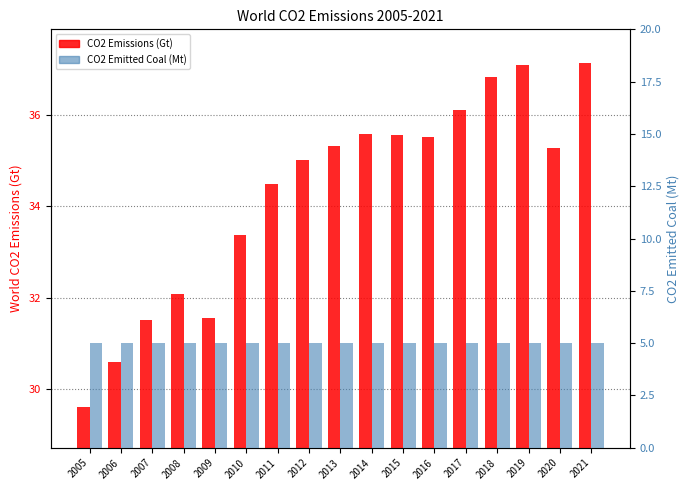

How many bars are there in each group?

2